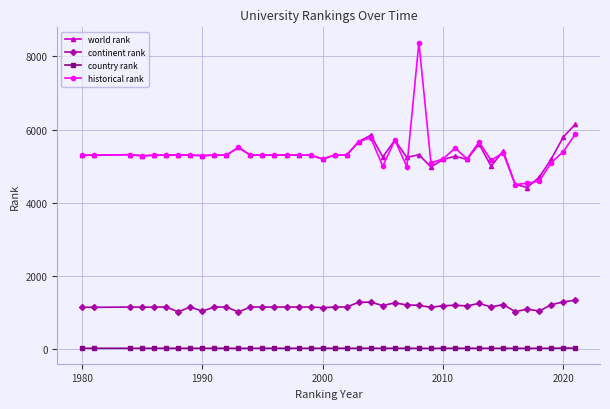

At how many categories does at least one series exceed 382?

40